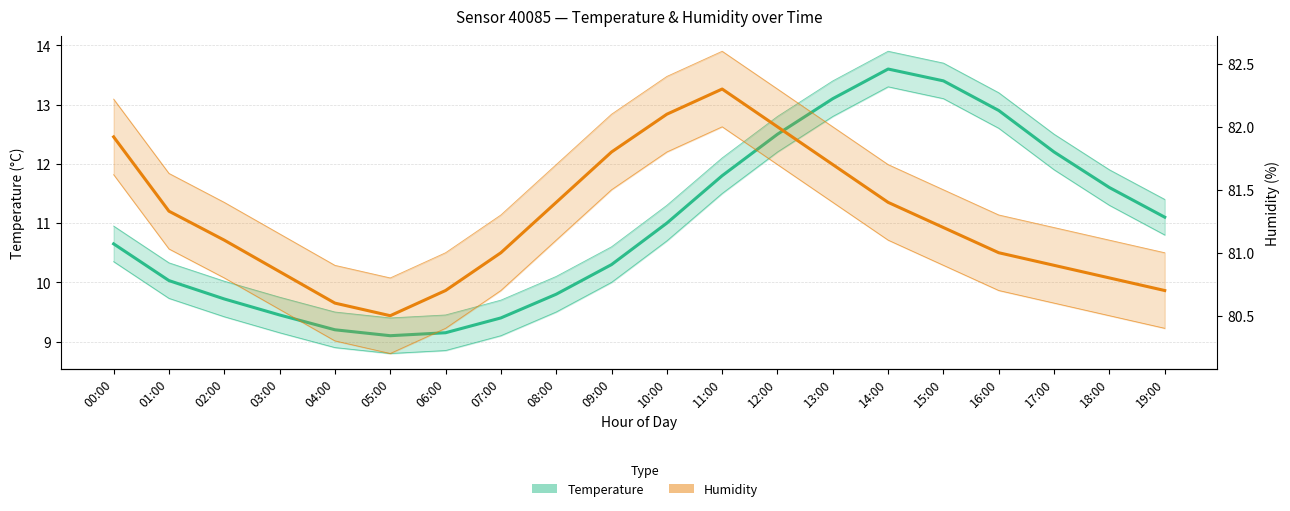

What position from the right is 12:00?

8